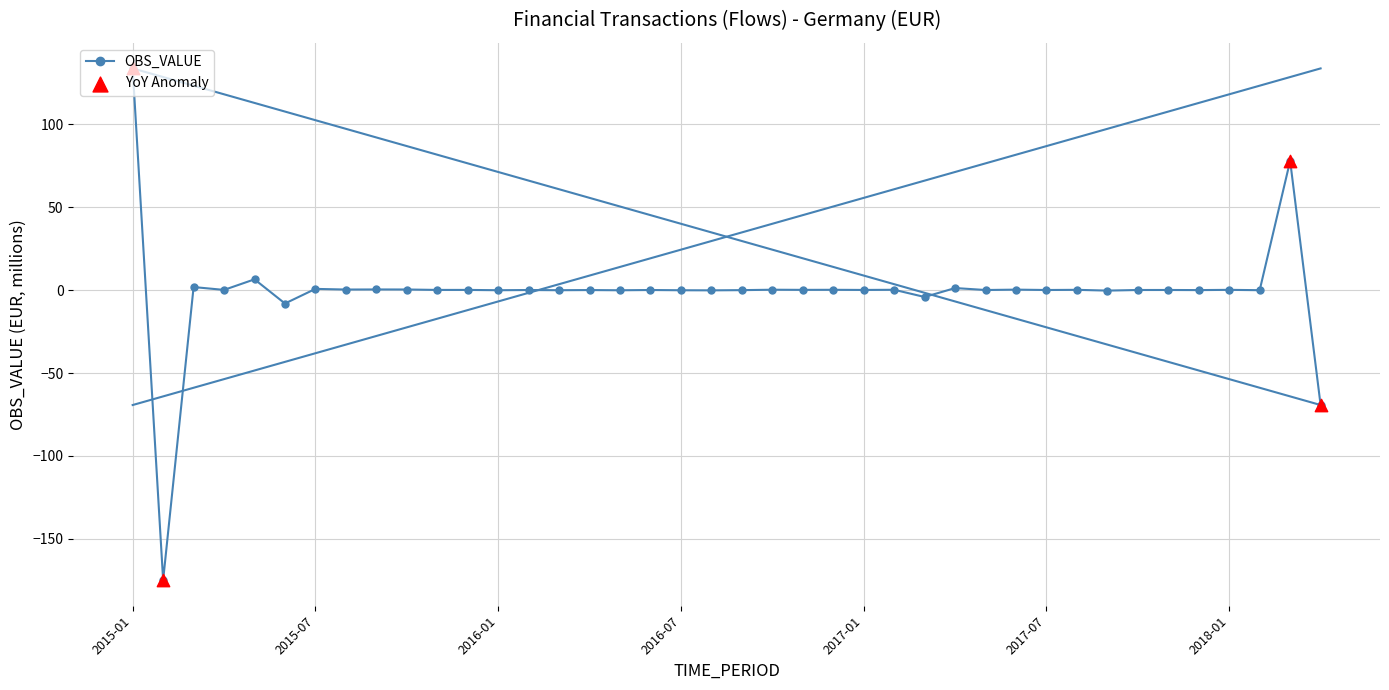

What is the smallest value displayed?

-174.8